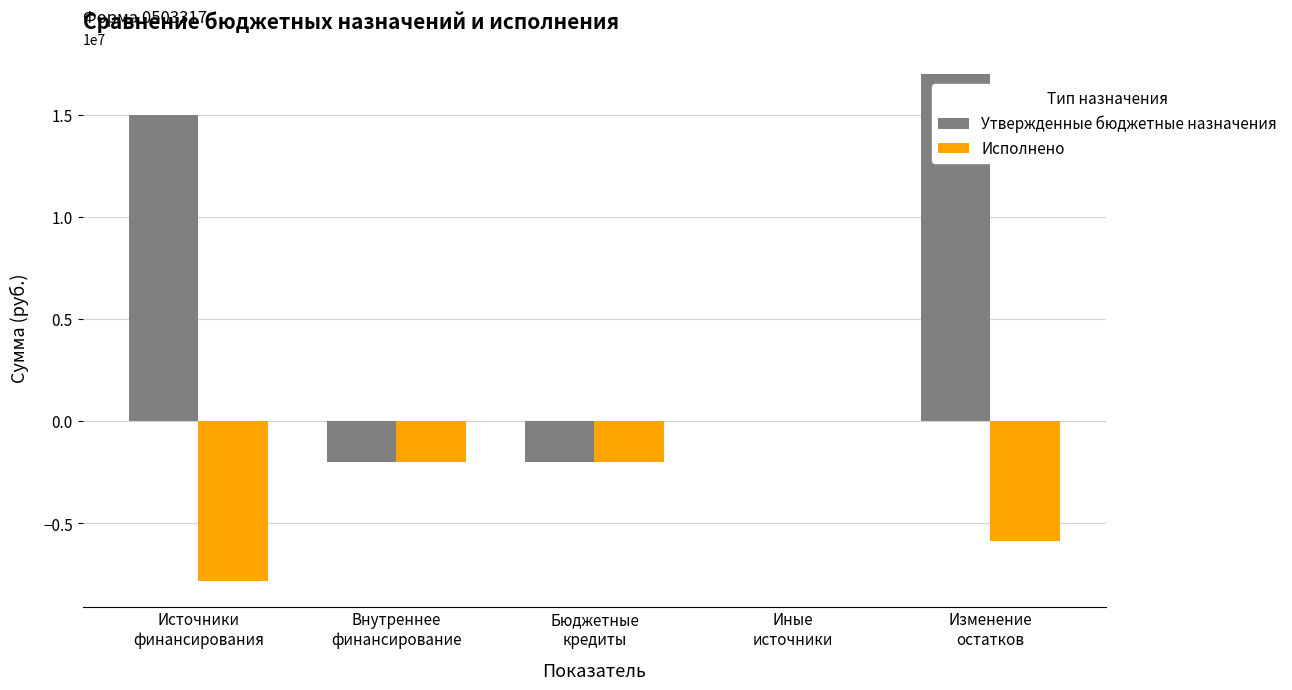

How many categories are shown in the chart?

5